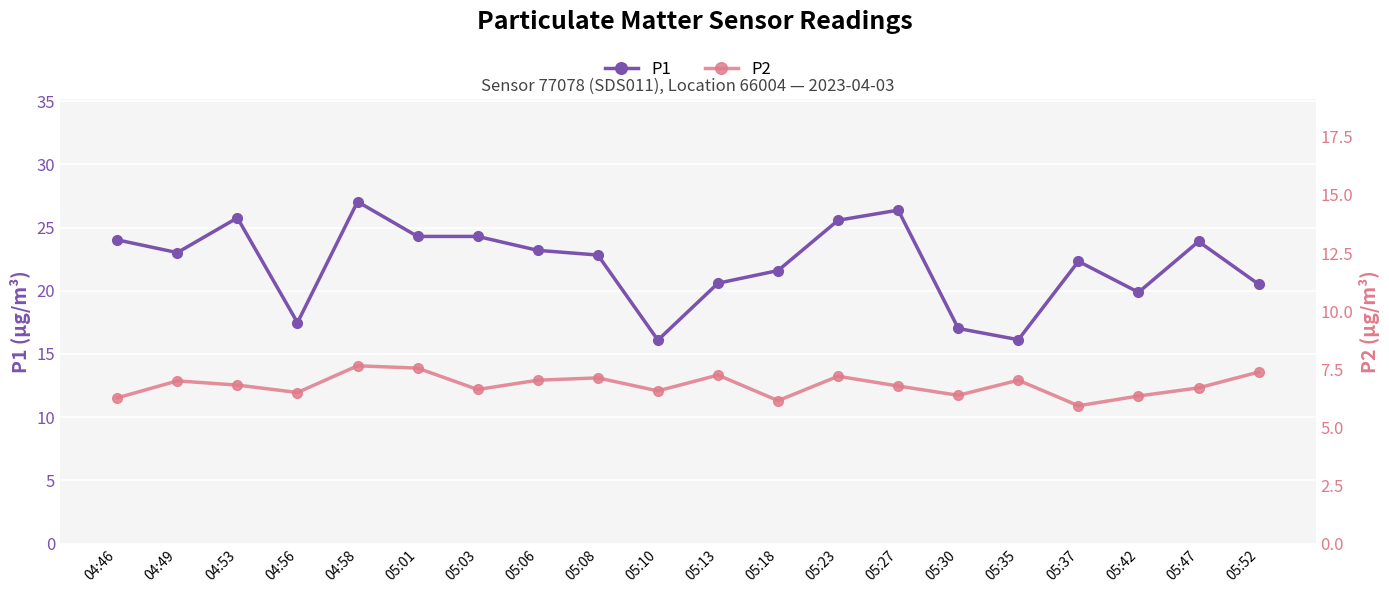

Which series has the largest range (max minus min)?

P1